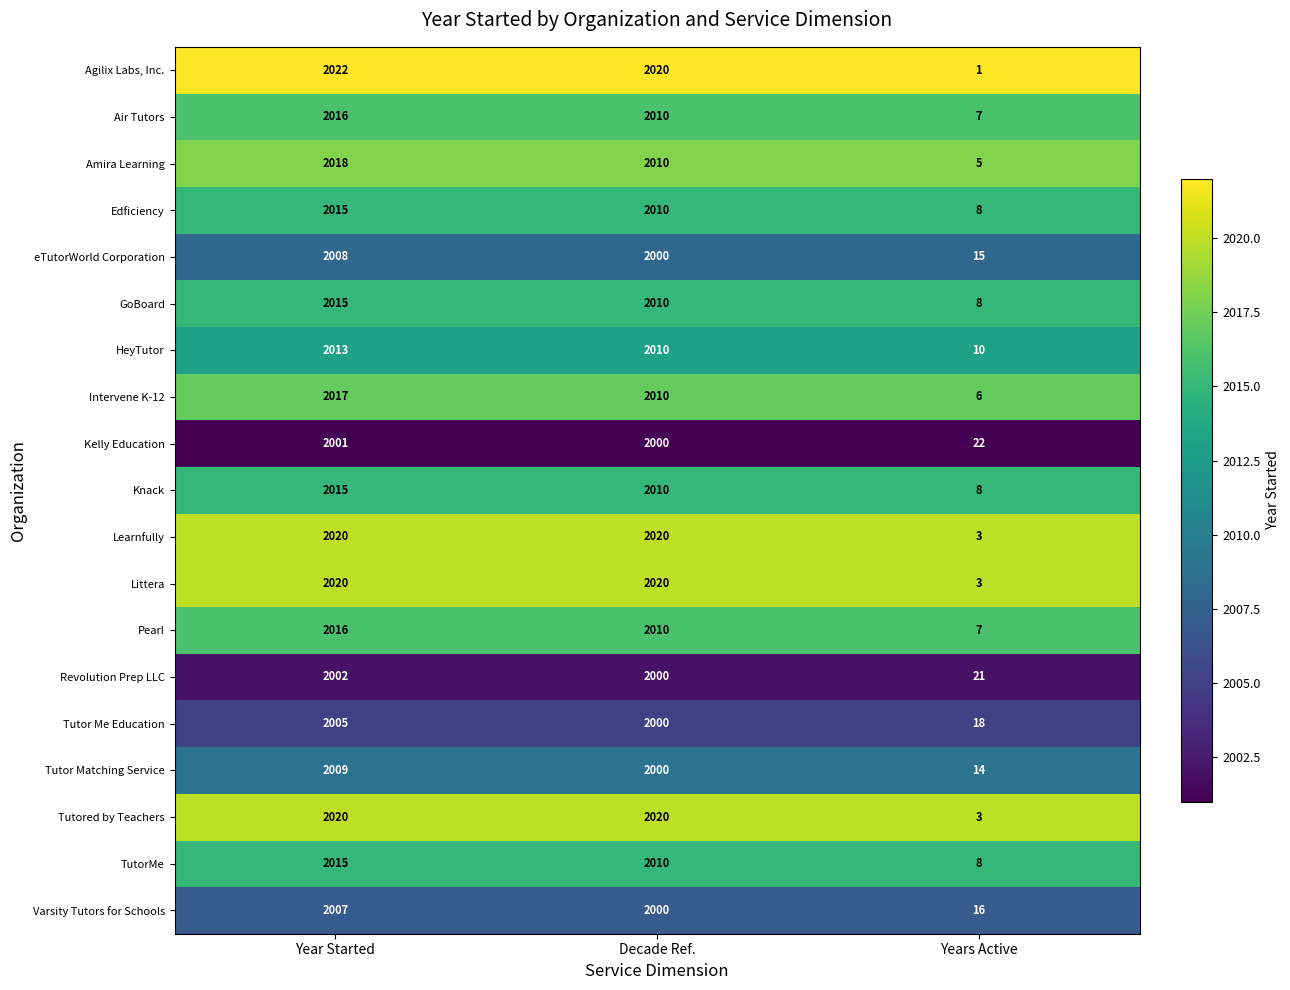

What is the difference between the maximum and minimum values in the Tutor Me Education series?

1987